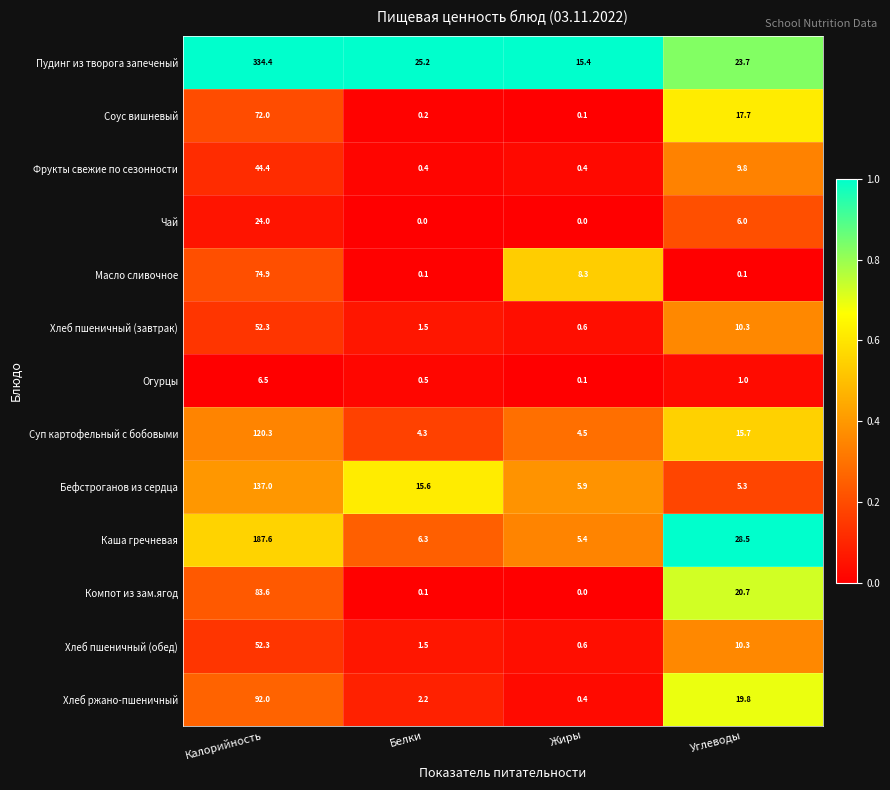

What is the greatest value displayed?

334.4